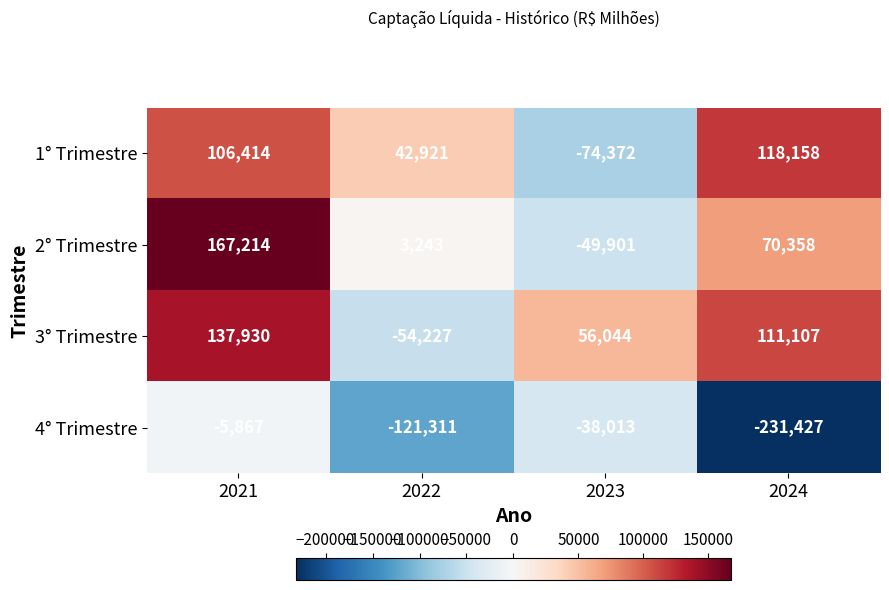

What is the total value across all series at 2022?

-129374